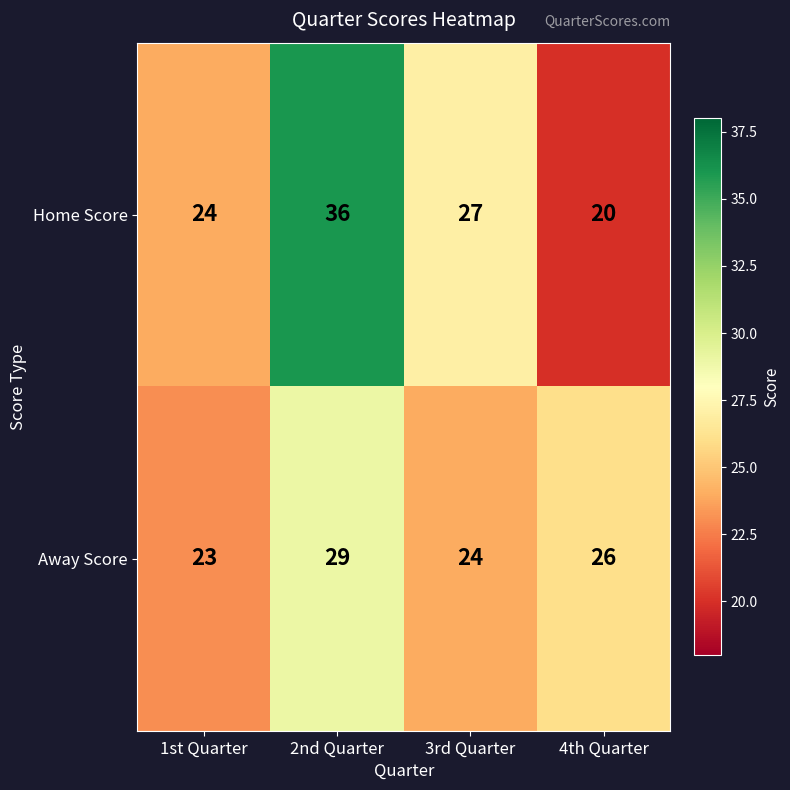

Count the number of data series in this chart.

2